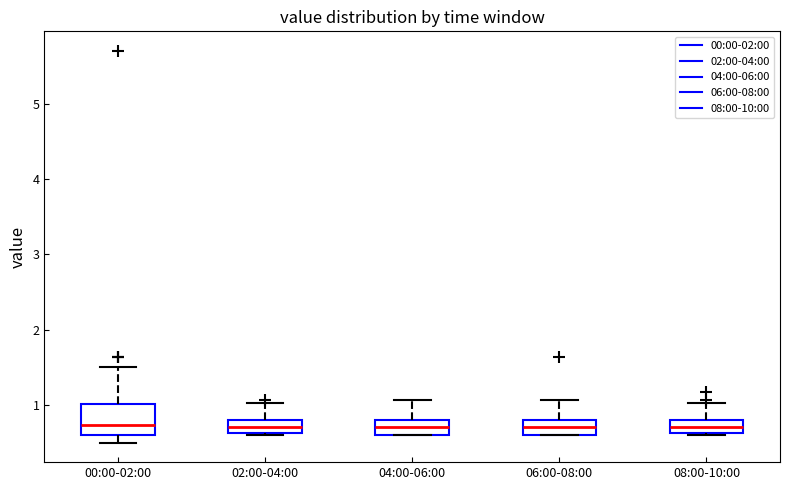

Comparing the boxes themselves (not the whiskers), which one is the tallest?

00:00-02:00